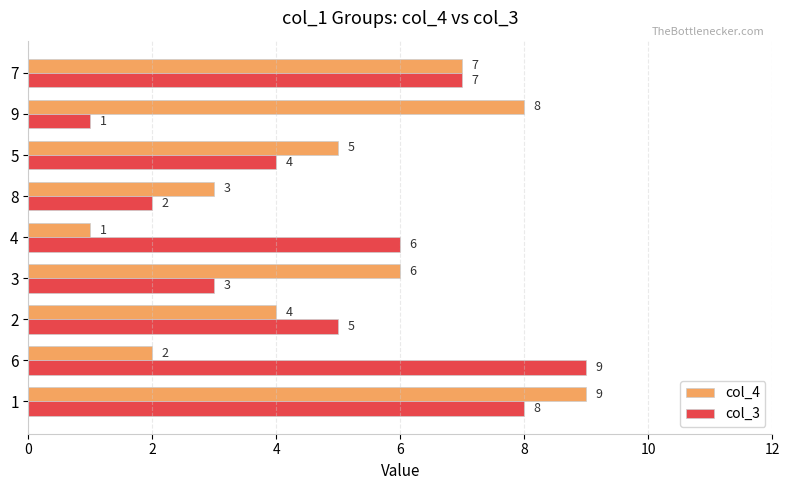

Is the value of col_3 at 5 greater than the value of col_4 at 7?

No